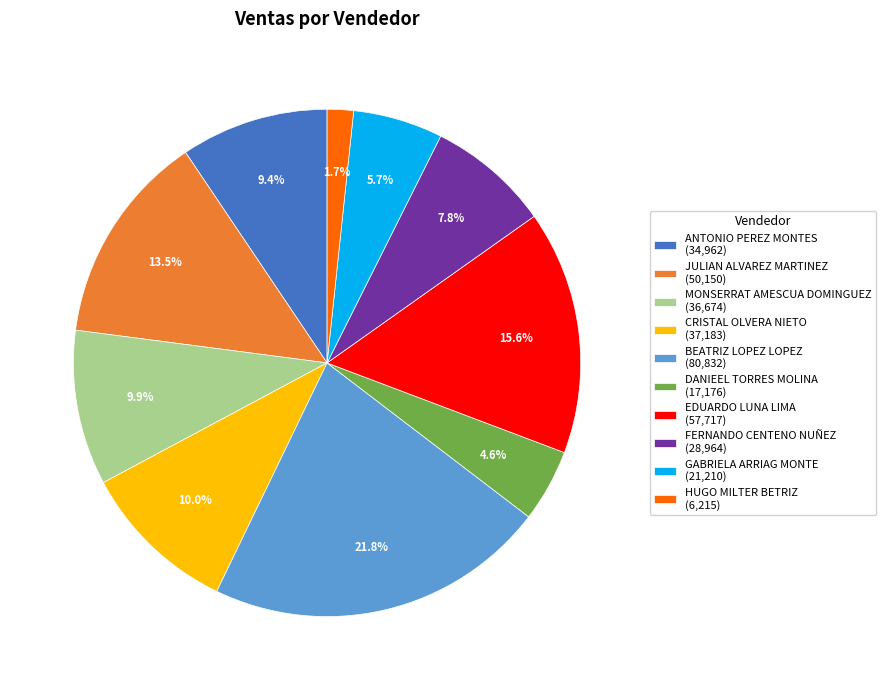

Approximately how many times larger is the value at JULIAN ALVAREZ MARTINEZ (50,150) compared to FERNANDO CENTENO NUÑEZ (28,964)?

1.7